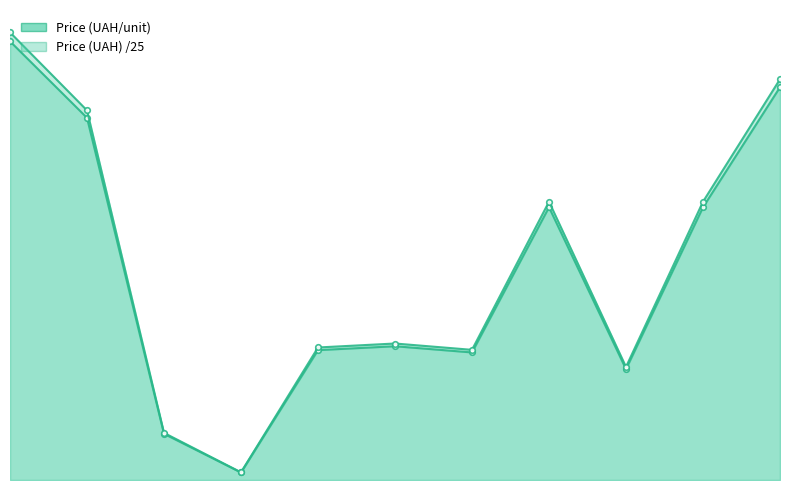

Count the number of categories in the chart.

11